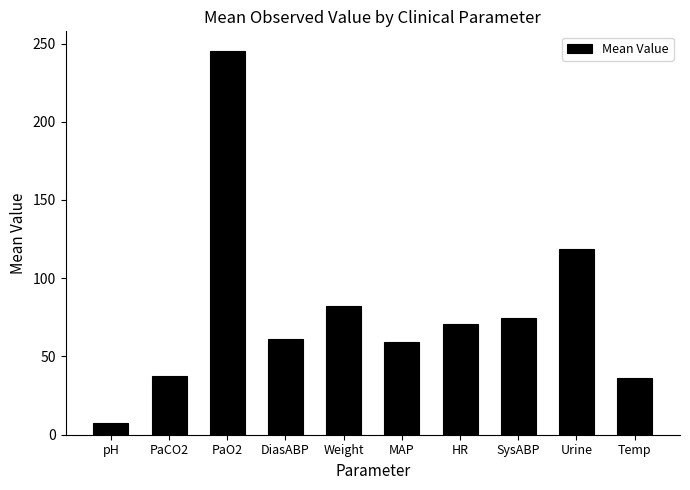

Which label corresponds to the largest value in the chart?

PaO2